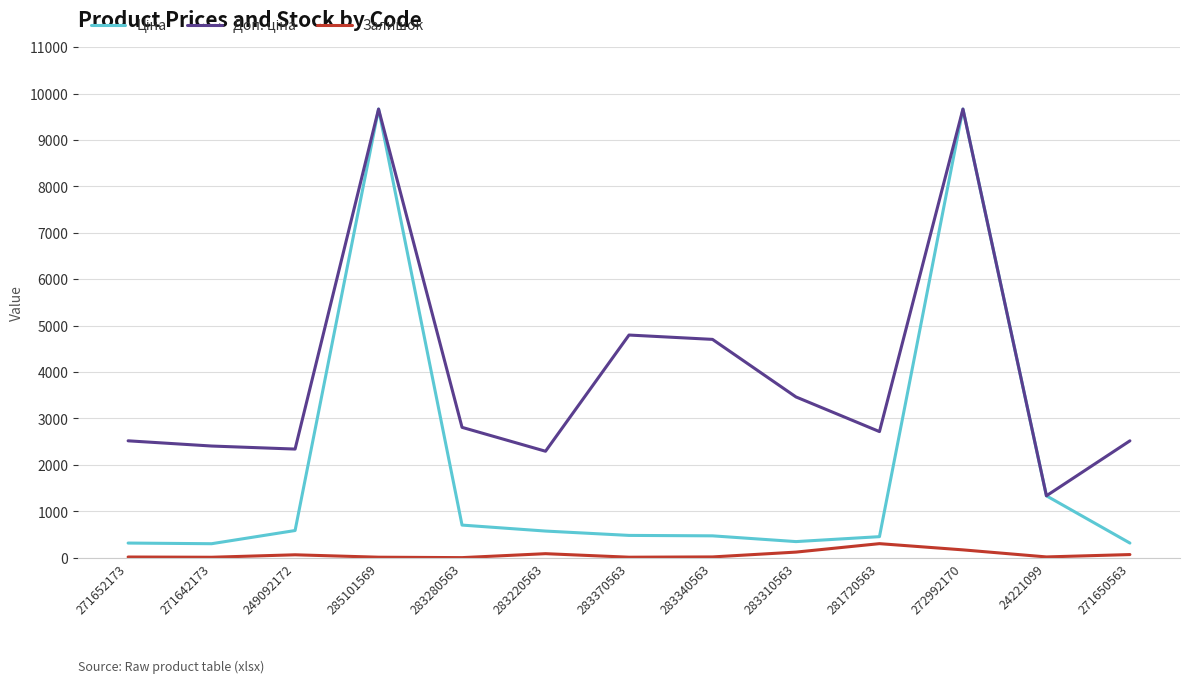

What is the maximum value shown in the chart?

9664.7